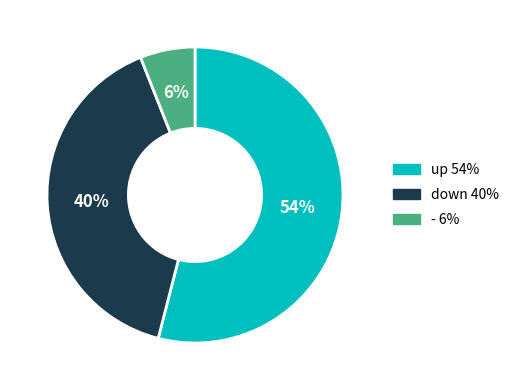

What is the smallest slice in the pie chart?

-